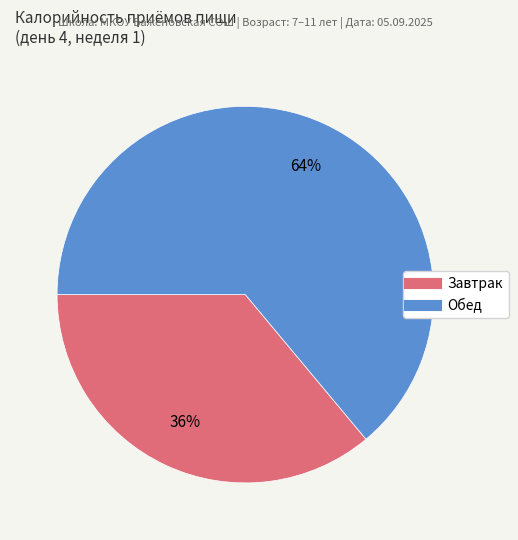

Which category has the smallest portion of the pie?

Завтрак